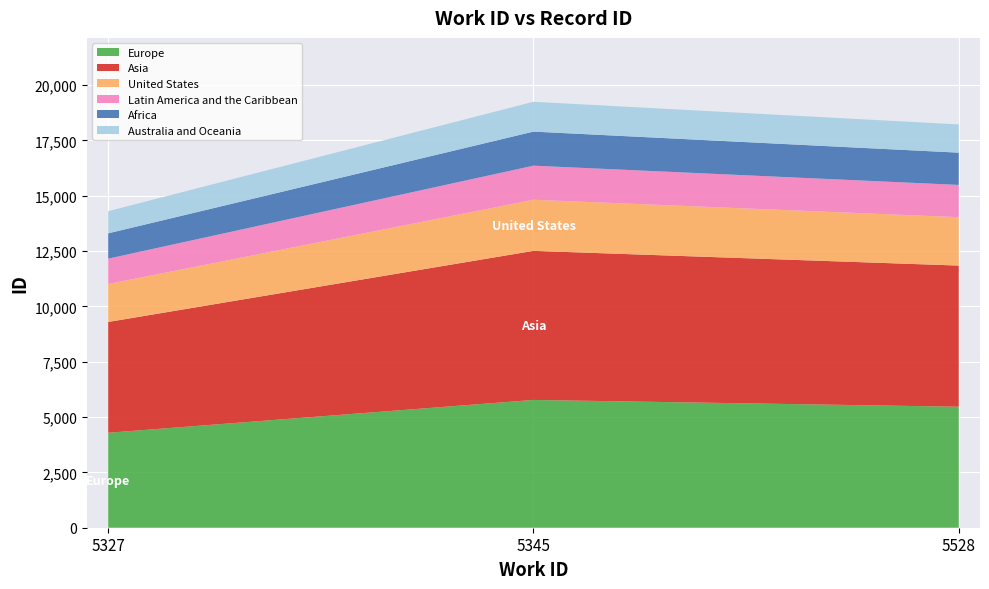

Reading right to left, list all the values displayed in this chart.

work_id: 5528=5528	5345=5345	5327=5327
id: 5528=18221	5345=19244	5327=14301